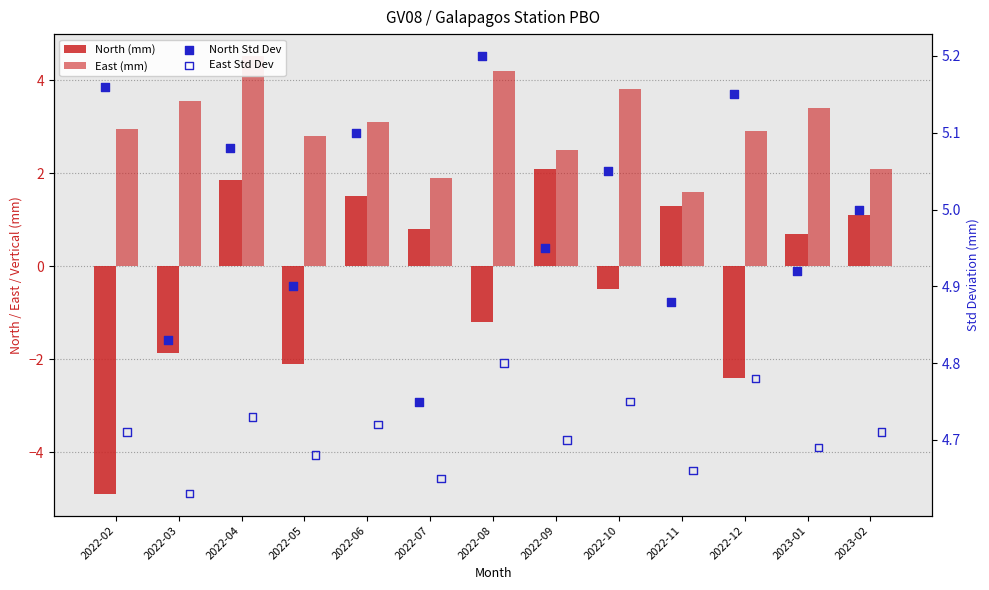

Which series has the largest total across all categories?

North Std Dev